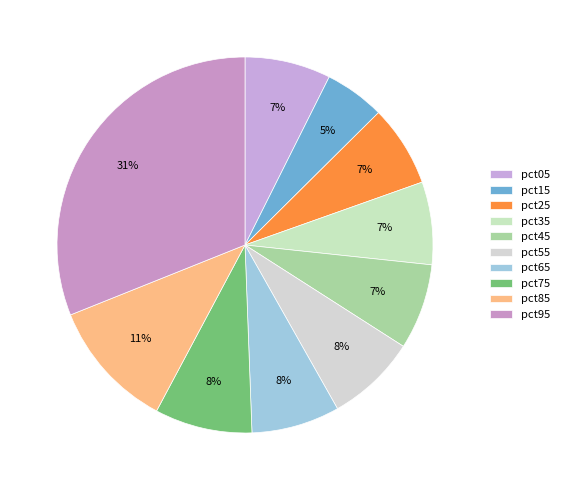

Is it true that pct85 is 11% of the pie?

True